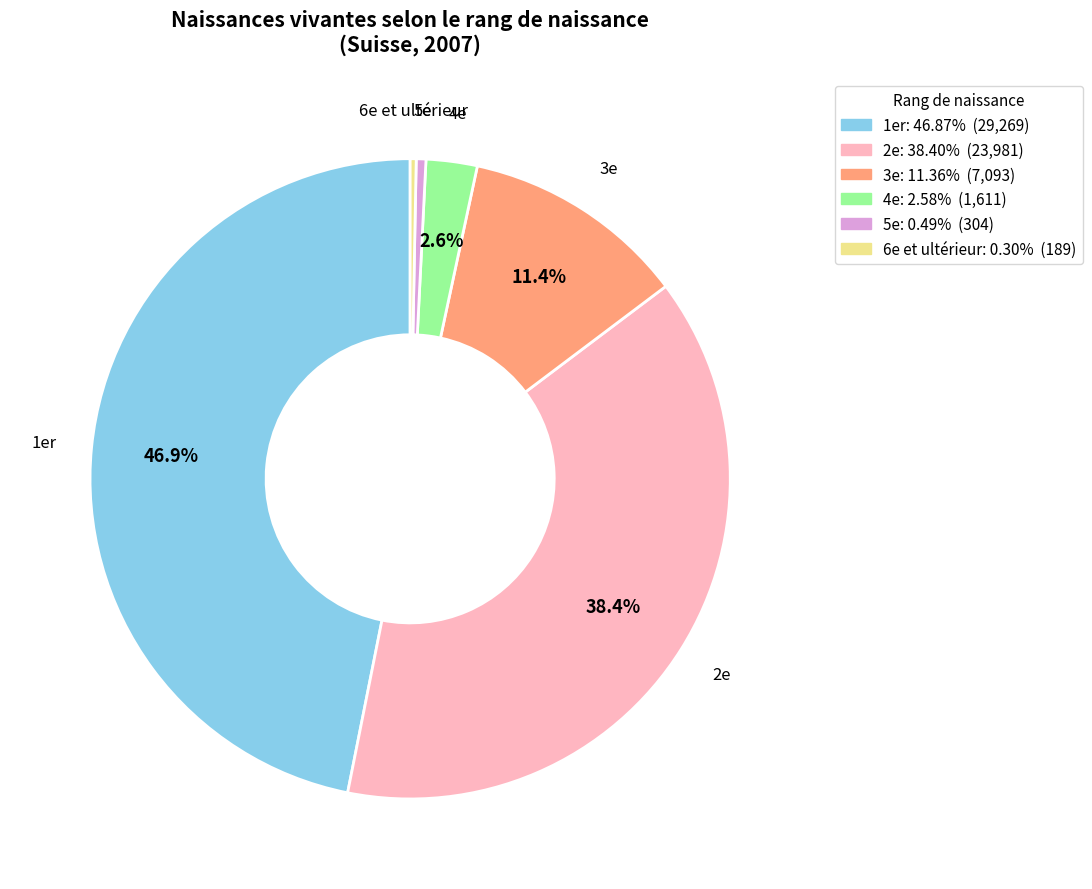

What percentage is the 2e slice, to the nearest percent?

38%